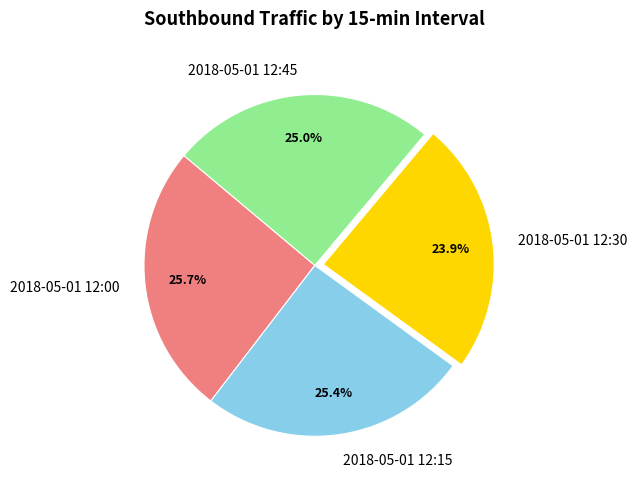

What is the smallest slice in the pie chart?

2018-05-01 12:30